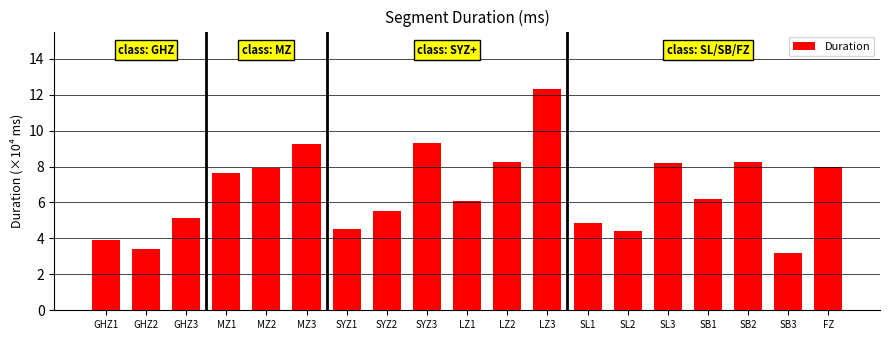

The chart shows a value of 4.5 at SYZ1. True or false?

True